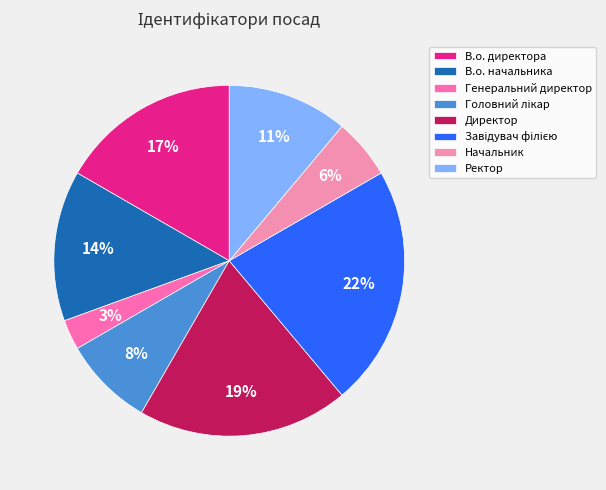

Rank the categories by value from highest to lowest.

Завідувач філією, Директор, В.о. директора, В.о. начальника, Ректор, Головний лікар, Начальник, Генеральний директор